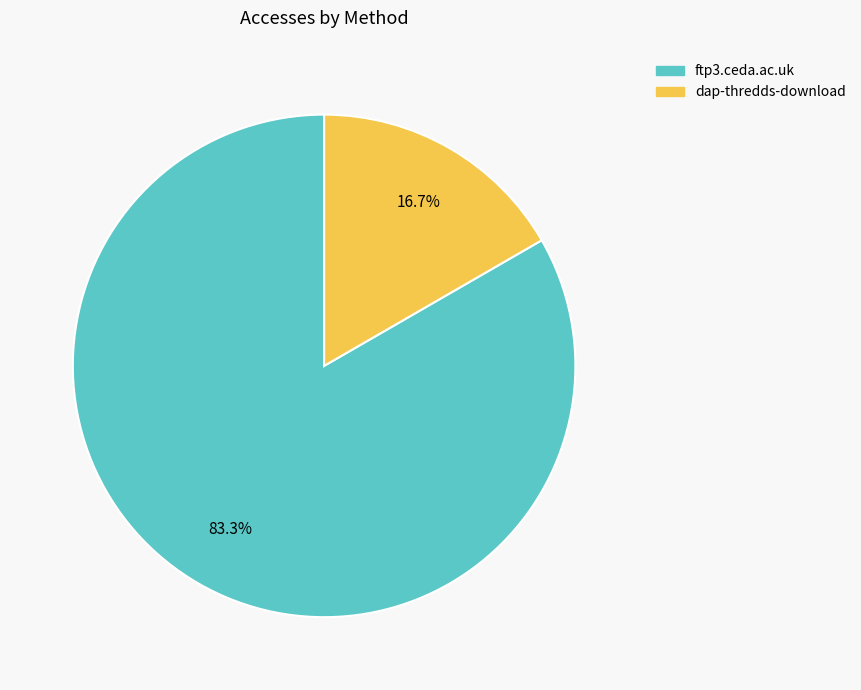

True or false: ftp3.ceda.ac.uk accounts for 76% of the total.

False